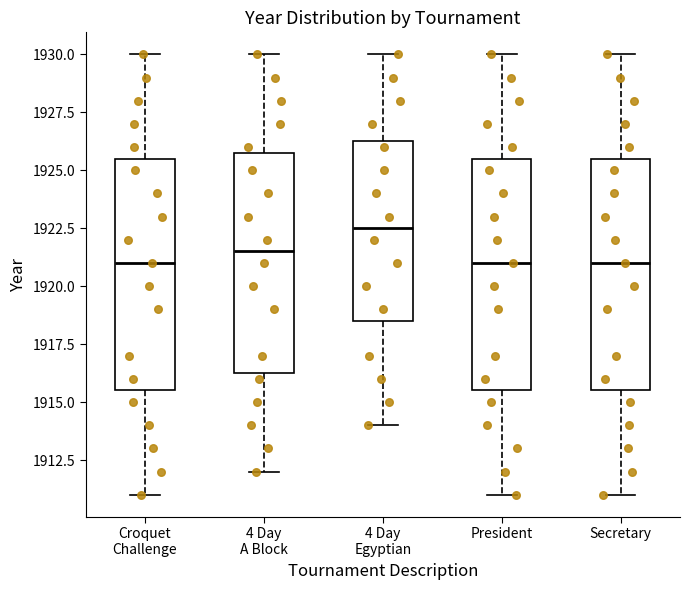

Reading left to right, transcribe this box plot: for each box, give where its median line is, the range the box spans, and where its two whiskers end, as read against the y-axis. The values are not printed on the chart, so give them approximately, as read against the axis.

Croquet Challenge: median 1921.0, box 1915.5 to 1925.5, whiskers 1911.0 to 1930.0
4 Day A Block: median 1921.5, box 1916.5 to 1926.0, whiskers 1912.0 to 1930.0
4 Day Egyptian: median 1922.5, box 1918.5 to 1926.5, whiskers 1914.0 to 1930.0
President: median 1921.0, box 1915.5 to 1925.5, whiskers 1911.0 to 1930.0
Secretary: median 1921.0, box 1915.5 to 1925.5, whiskers 1911.0 to 1930.0